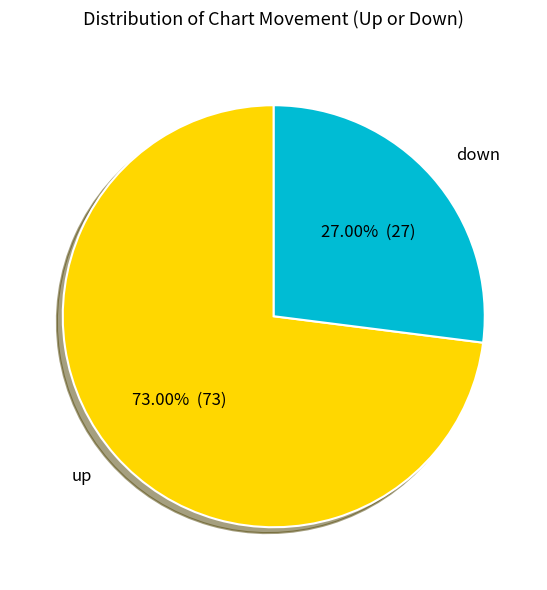

To the nearest percent, what percentage of the pie is up?

73%